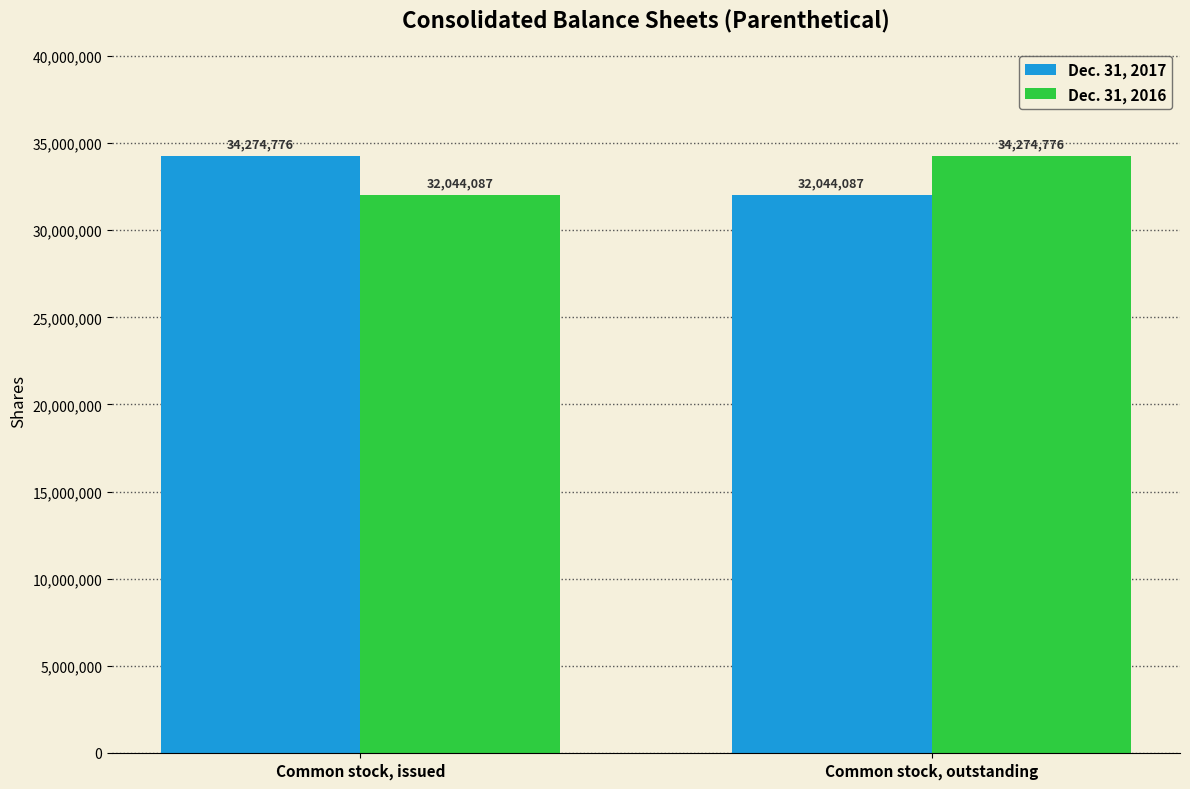

What is the difference between the highest and lowest values at Common stock, issued?

2230689